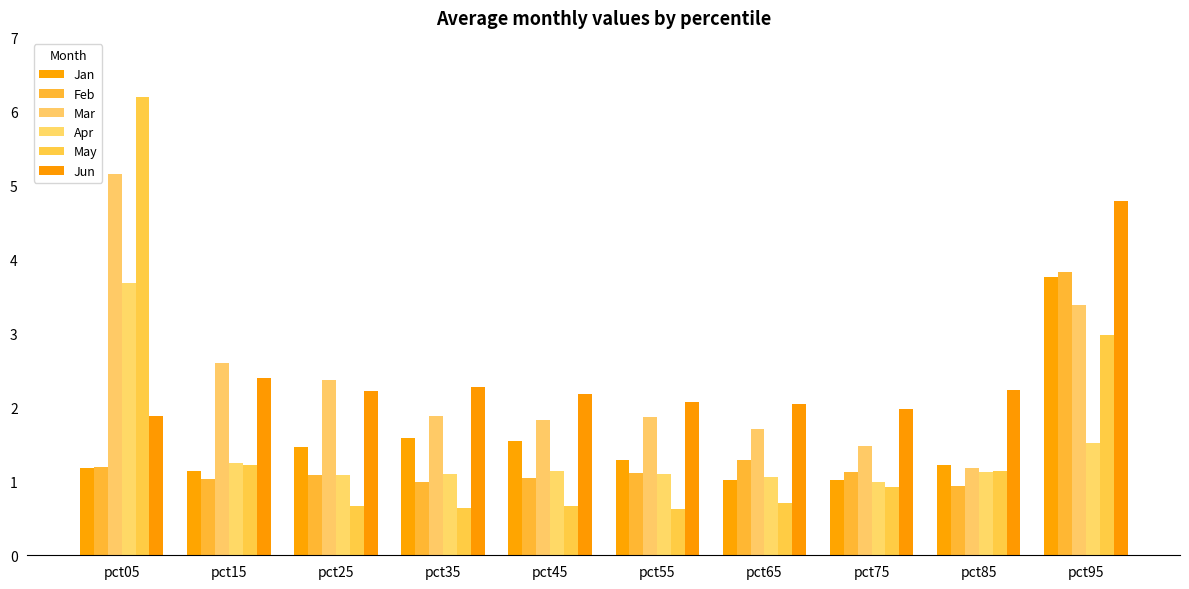

What is the spread (max minus min) of values at pct15?

1.6